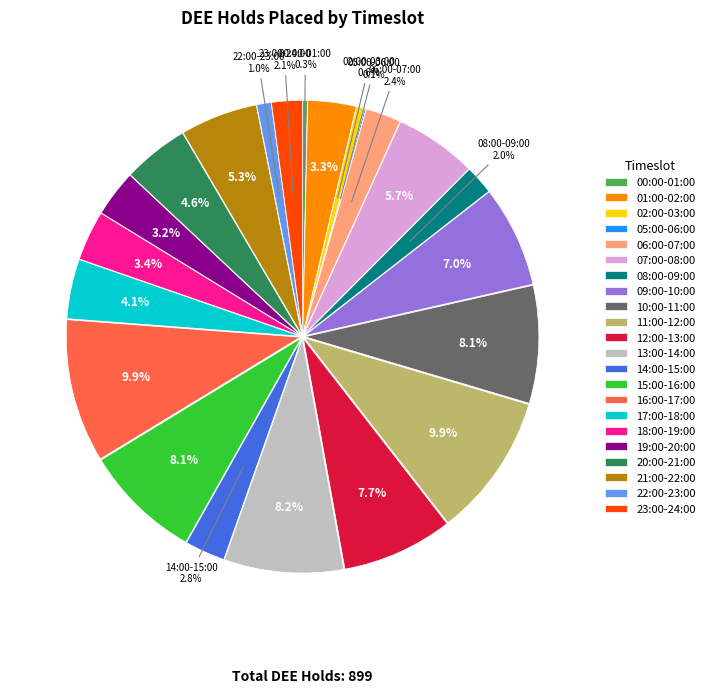

To the nearest percent, what percentage of the pie is 01:00-02:00?

3%